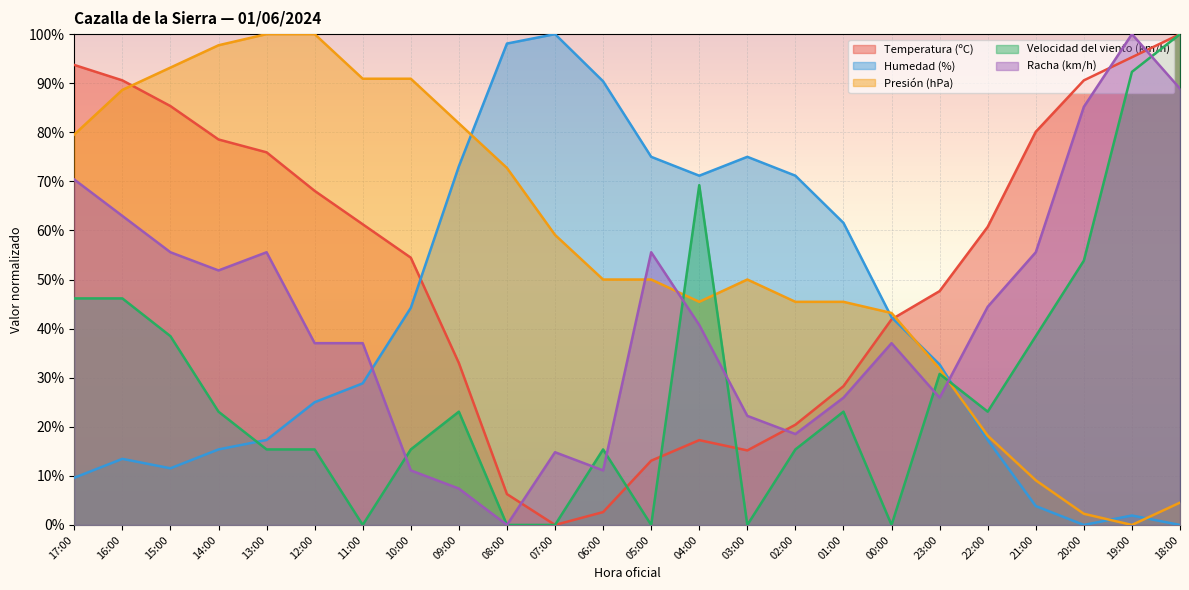

Reading right to left, what are all the values shown in this chart?

Temperatura (ºC): 18:00=1.0	19:00=1.0	20:00=0.9	21:00=0.8	22:00=0.6	23:00=0.5	00:00=0.4	01:00=0.3	02:00=0.2	03:00=0.2	04:00=0.2	05:00=0.1	06:00=0.0	07:00=0.0	08:00=0.1	09:00=0.3	10:00=0.5	11:00=0.6	12:00=0.7	13:00=0.8	14:00=0.8	15:00=0.9	16:00=0.9	17:00=0.9
Humedad (%): 18:00=0.0	19:00=0.0	20:00=0.0	21:00=0.0	22:00=0.2	23:00=0.3	00:00=0.4	01:00=0.6	02:00=0.7	03:00=0.8	04:00=0.7	05:00=0.8	06:00=0.9	07:00=1.0	08:00=1.0	09:00=0.7	10:00=0.4	11:00=0.3	12:00=0.2	13:00=0.2	14:00=0.2	15:00=0.1	16:00=0.1	17:00=0.1
Presión (hPa): 18:00=0.0	19:00=0.0	20:00=0.0	21:00=0.1	22:00=0.2	23:00=0.3	00:00=0.4	01:00=0.5	02:00=0.5	03:00=0.5	04:00=0.5	05:00=0.5	06:00=0.5	07:00=0.6	08:00=0.7	09:00=0.8	10:00=0.9	11:00=0.9	12:00=1.0	13:00=1.0	14:00=1.0	15:00=0.9	16:00=0.9	17:00=0.8
Velocidad del viento (km/h): 18:00=1.0	19:00=0.9	20:00=0.5	21:00=0.4	22:00=0.2	23:00=0.3	00:00=0.0	01:00=0.2	02:00=0.2	03:00=0.0	04:00=0.7	05:00=0.0	06:00=0.2	07:00=0.0	08:00=0.0	09:00=0.2	10:00=0.2	11:00=0.0	12:00=0.2	13:00=0.2	14:00=0.2	15:00=0.4	16:00=0.5	17:00=0.5
Racha (km/h): 18:00=0.9	19:00=1.0	20:00=0.9	21:00=0.6	22:00=0.4	23:00=0.3	00:00=0.4	01:00=0.3	02:00=0.2	03:00=0.2	04:00=0.4	05:00=0.6	06:00=0.1	07:00=0.1	08:00=0.0	09:00=0.1	10:00=0.1	11:00=0.4	12:00=0.4	13:00=0.6	14:00=0.5	15:00=0.6	16:00=0.6	17:00=0.7